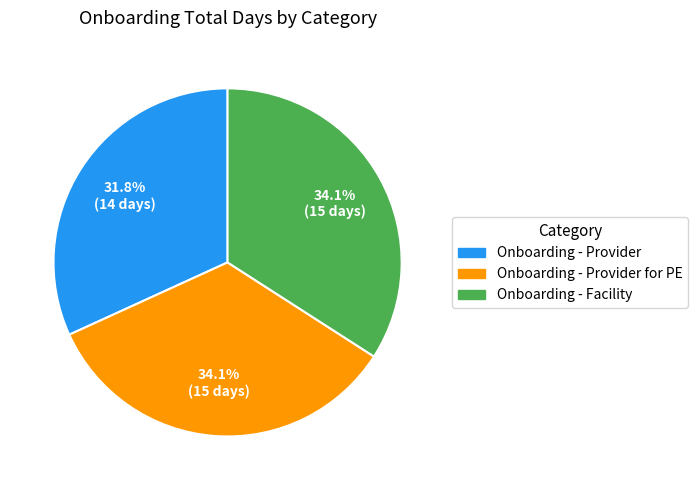

Does any single category account for the majority?

No